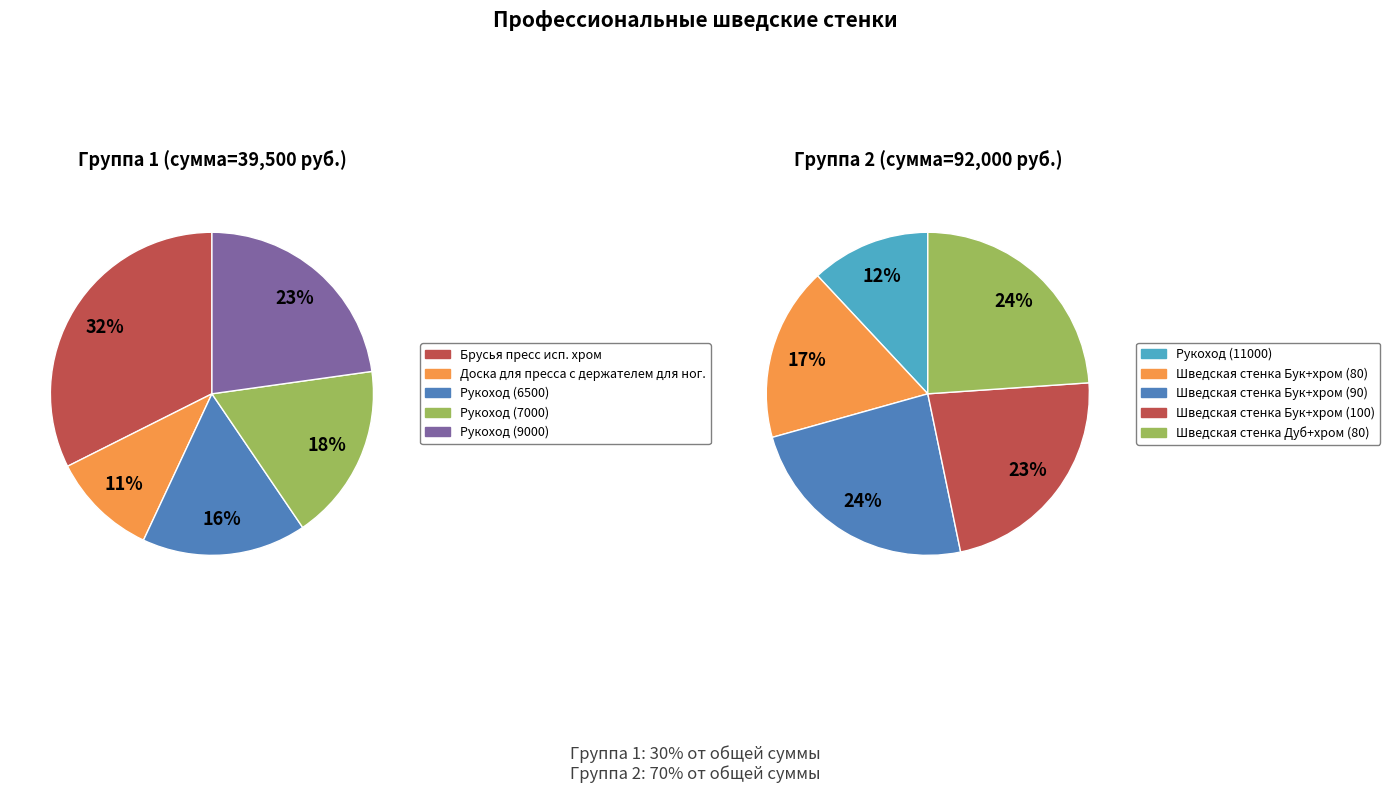

Is the sum of Брусья пресс исп. хром and Доска для пресса с держателем для ног. greater than half?

No